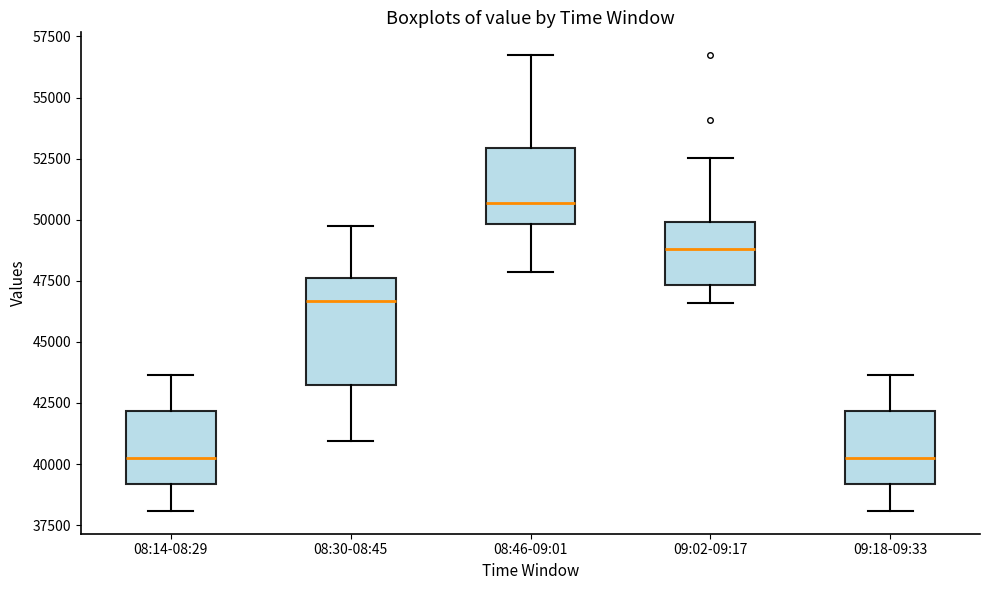

Which box has the highest median line?

08:46-09:01